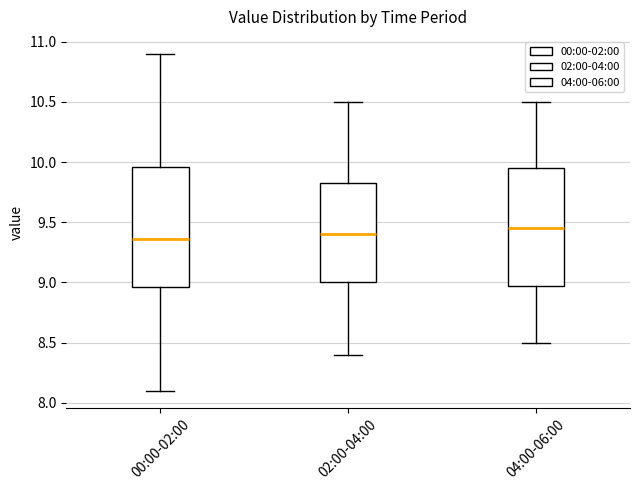

Reading left to right, read every box against the y-axis: the position of its median line, the range the box covers, and the ends of its whiskers. The values are not printed on the chart, so give them approximately, as read against the axis.

00:00-02:00: median 9.35, box 8.95 to 9.95, whiskers 8.10 to 10.90
02:00-04:00: median 9.40, box 9.00 to 9.85, whiskers 8.40 to 10.50
04:00-06:00: median 9.45, box 9.00 to 9.95, whiskers 8.50 to 10.50